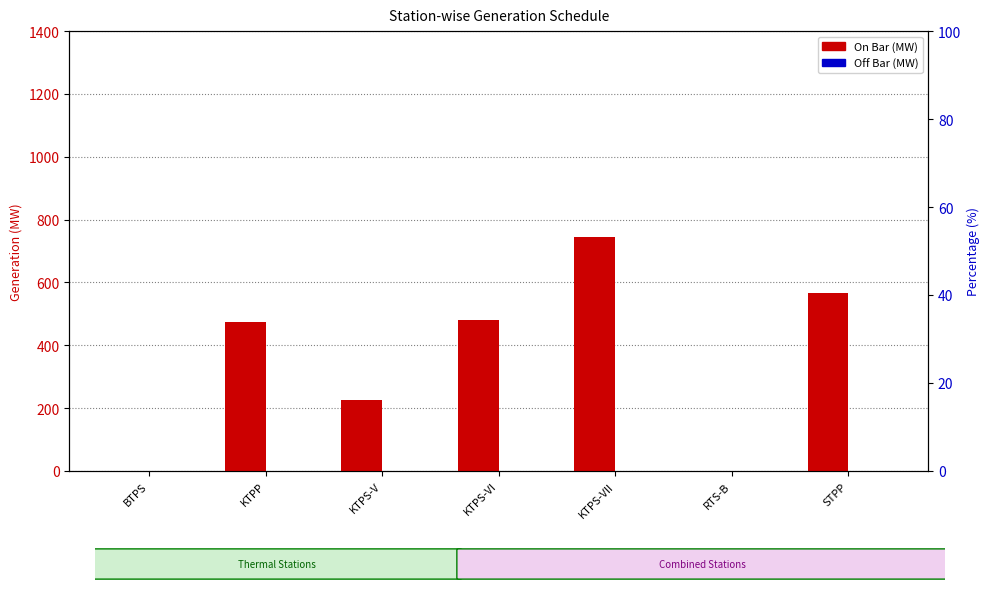

Rank the series by their average value, from highest to lowest.

On Bar, Off Bar